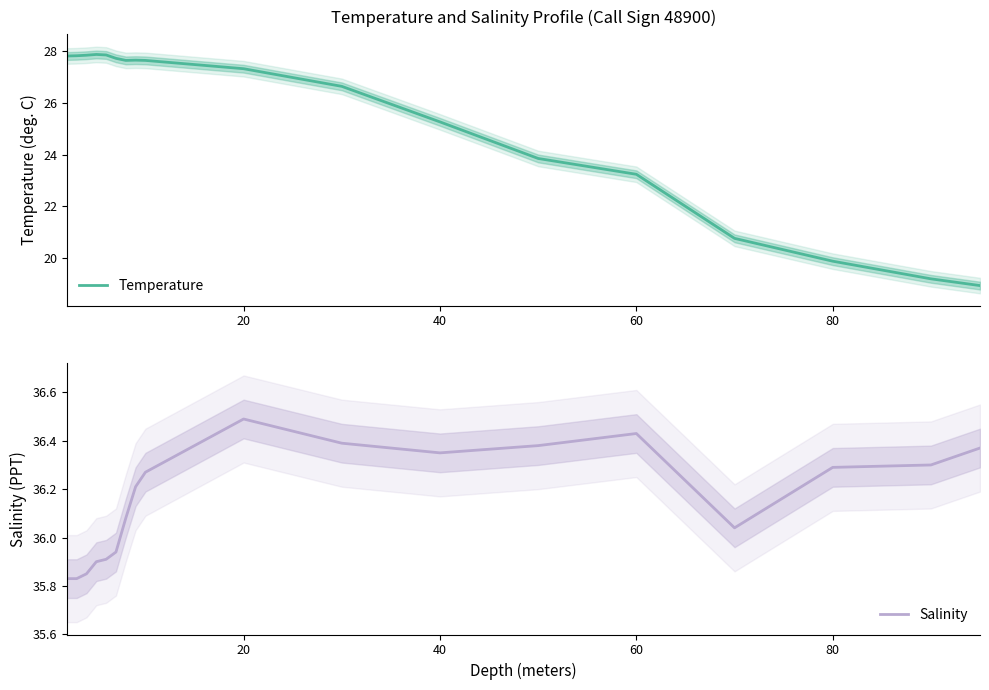

Is it true that Salinity equals 56.3 at 60?

False